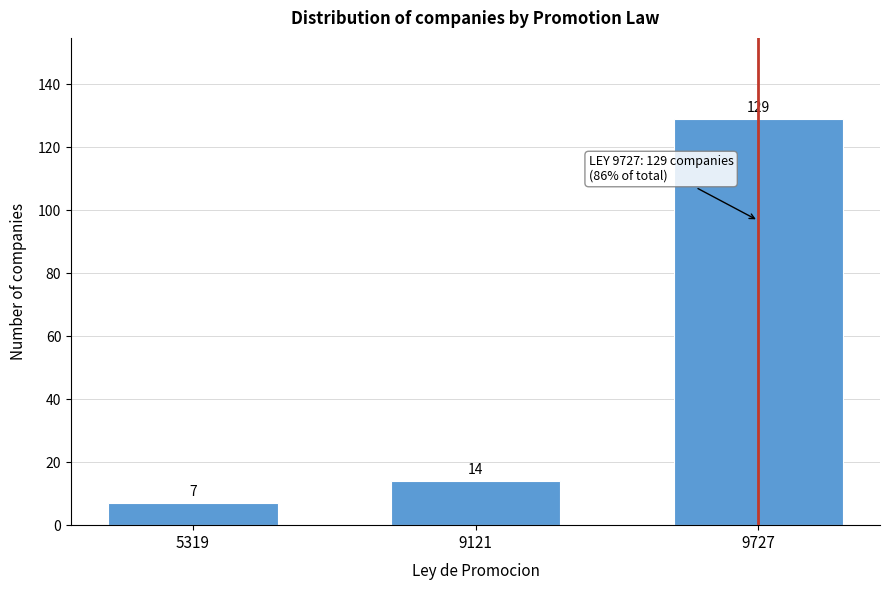

Reading left to right, extract all data points from this chart.

5319=7	9121=14	9727=129